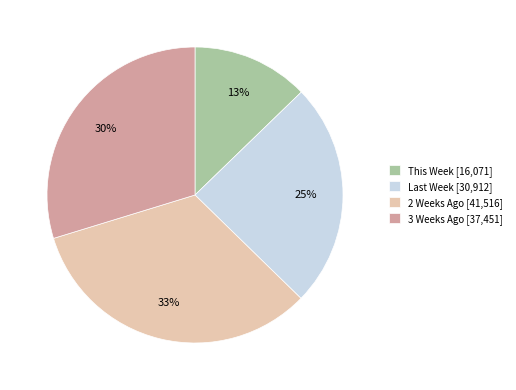

How many segments does this pie chart have?

4